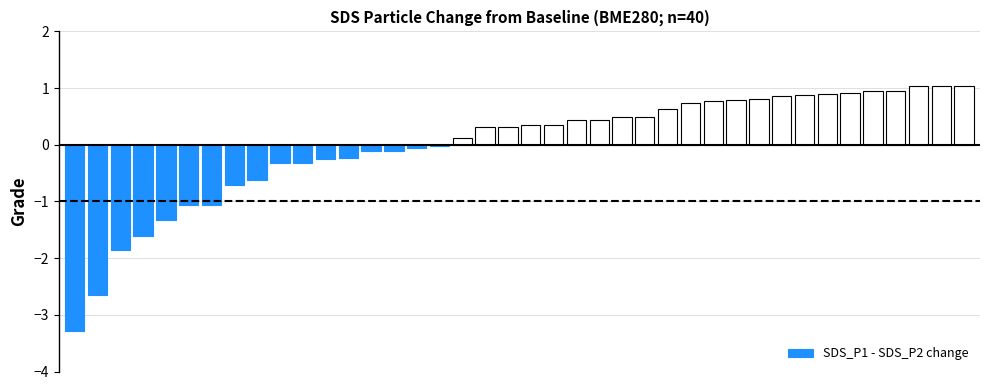

What is the value of the 33rd bar from the left?

0.9